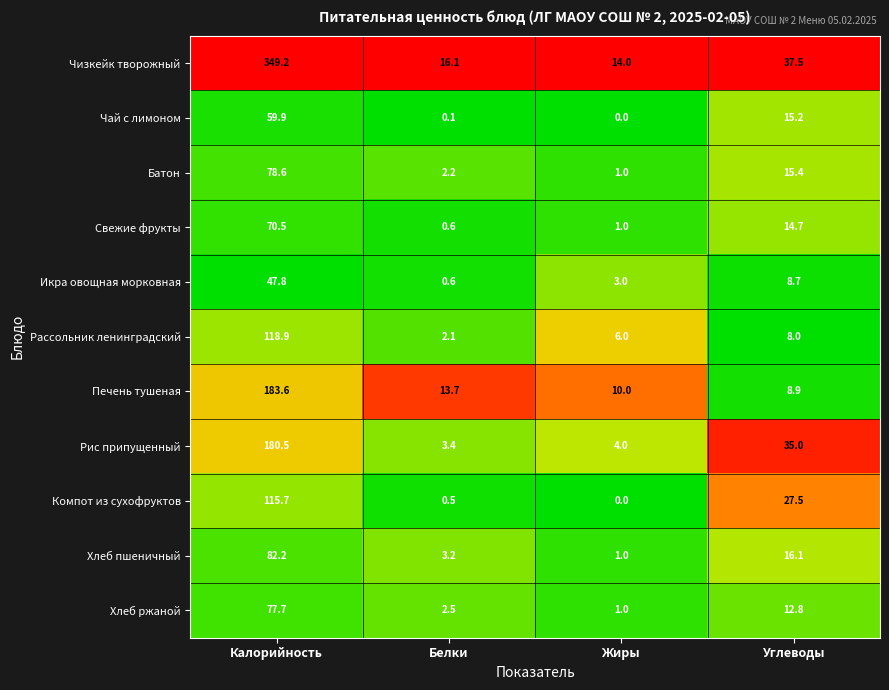

Is it true that Чай с лимоном equals 26.5 at Калорийность?

False